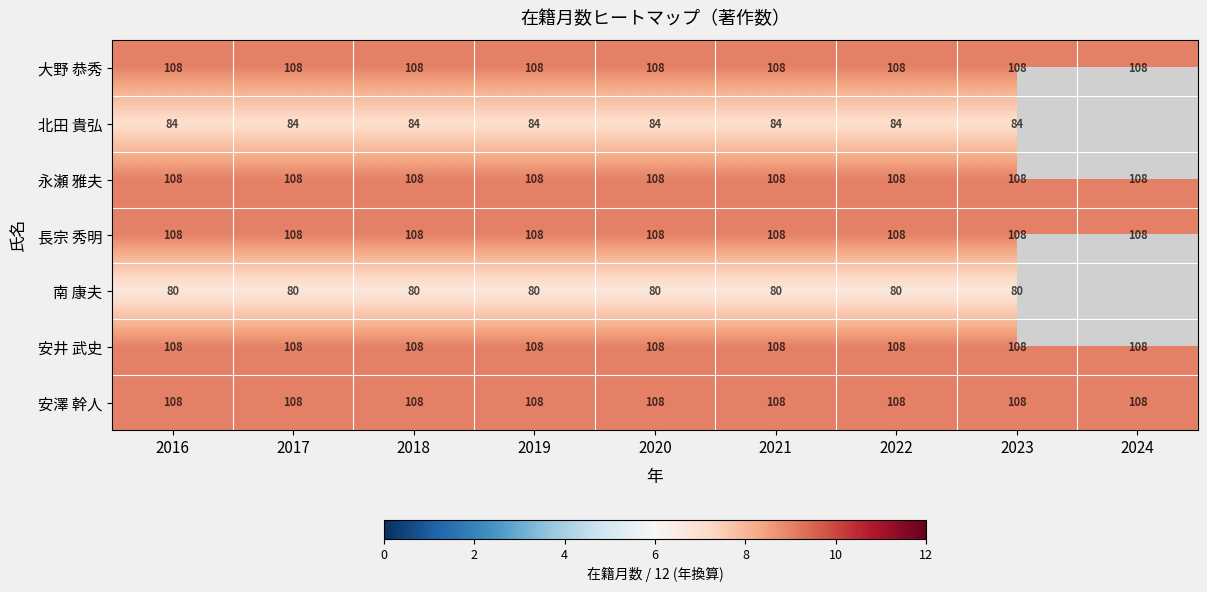

At which category is the sum across all series the highest?

2016